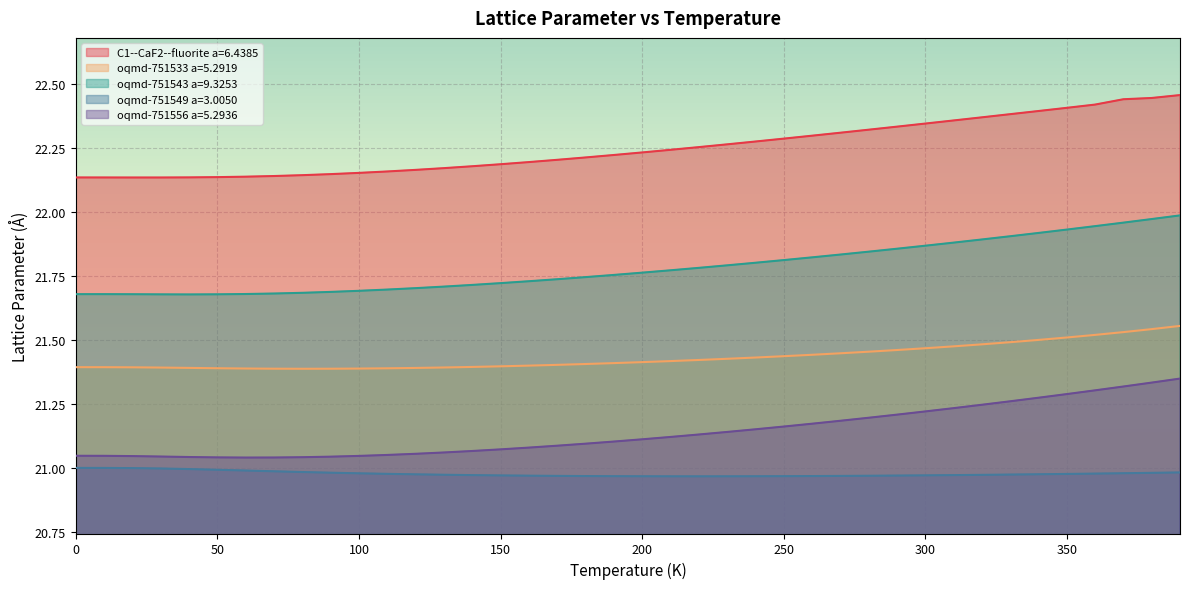

At which category does the chart reach its peak across all series?

390.0